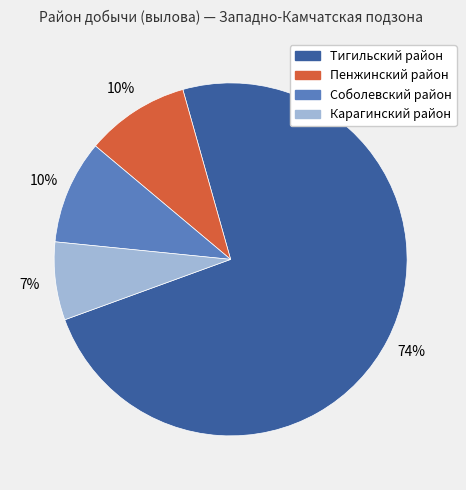

To the nearest percent, what portion does Пенжинский район represent?

10%